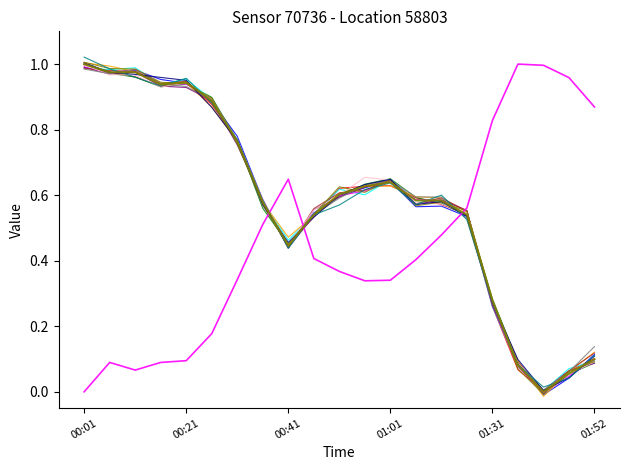

How many lines are shown in the chart?

15